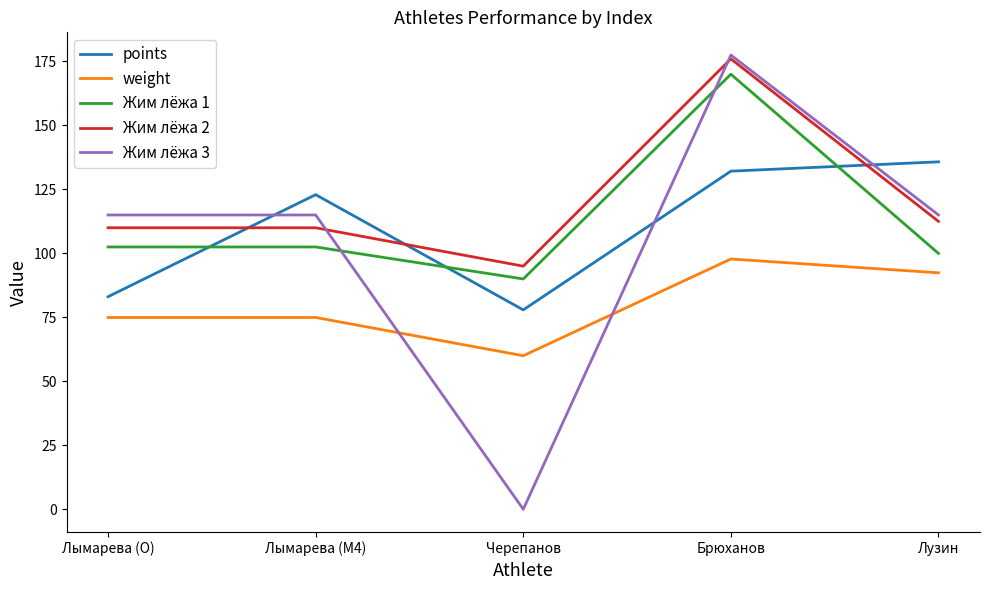

At which category is the sum across all series the highest?

Брюханов